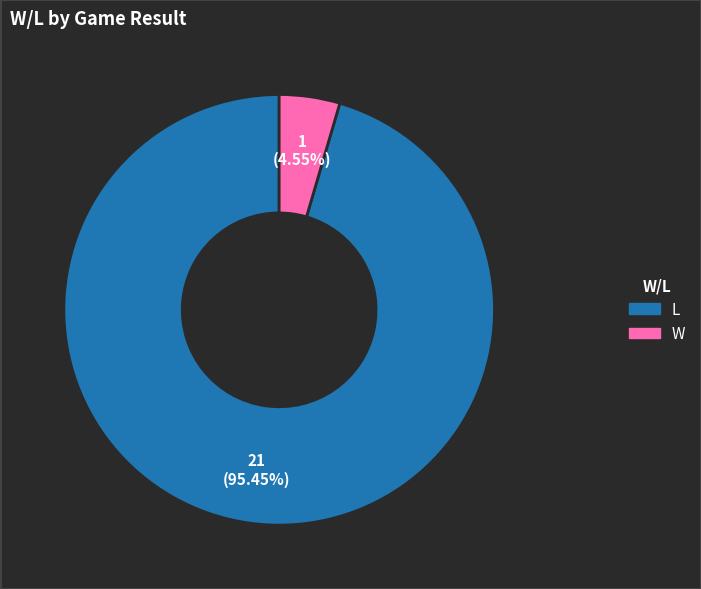

Which slice represents more than half of the pie?

L